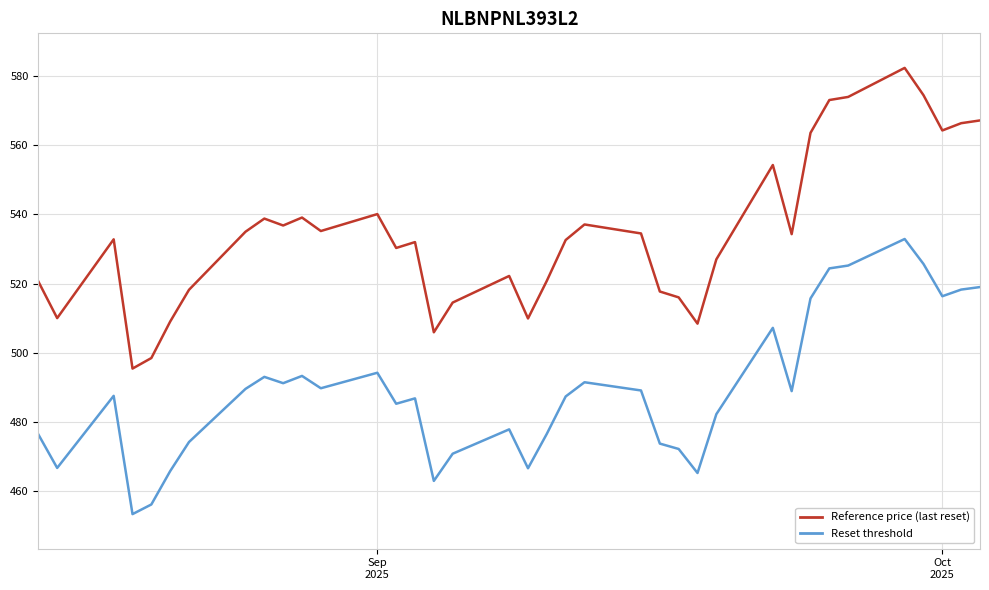

True or false: Reference price (last reset) and Reset threshold intersect in this chart.

False